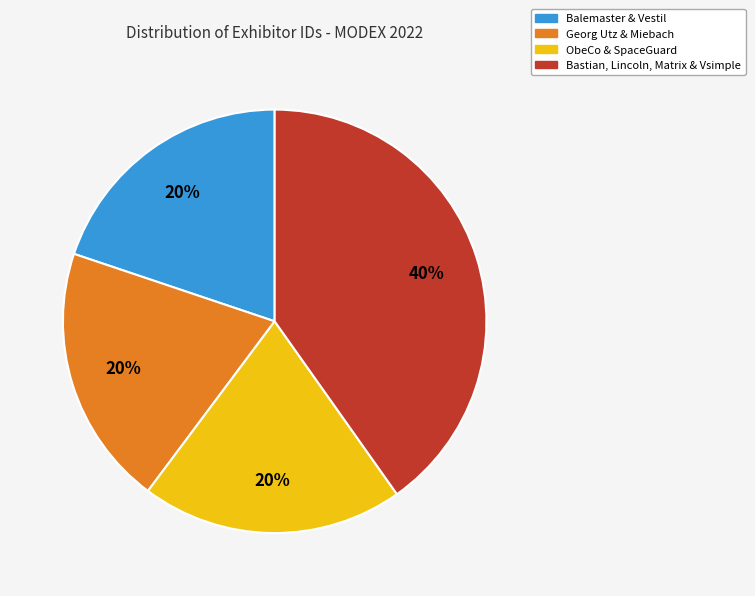

Combined, do ObeCo & SpaceGuard and Balemaster & Vestil account for over 50%?

No